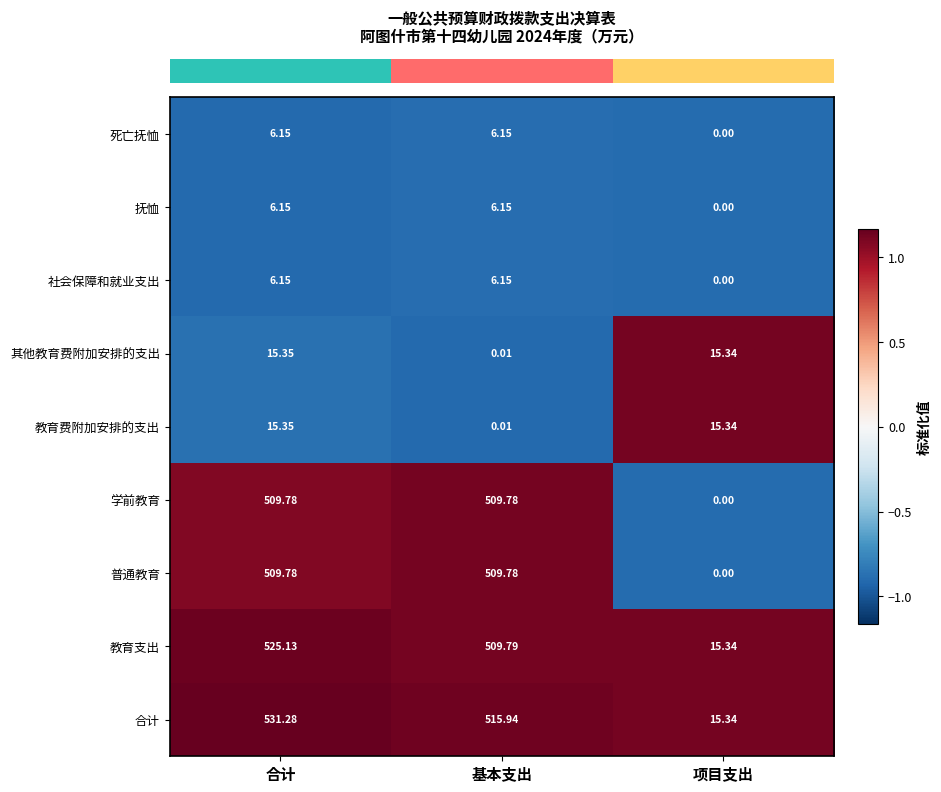

How many data points does each series have?

3